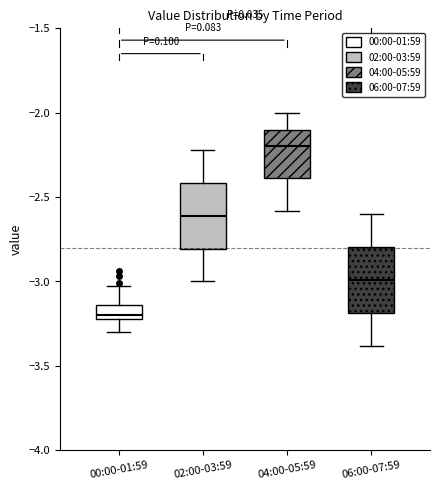

Which box has the highest median line?

04:00-05:59